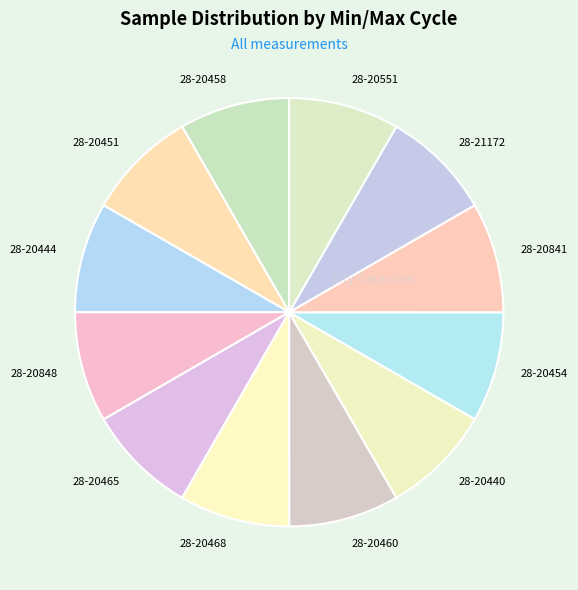

Does 28-20454 account for over 50% of the chart?

No